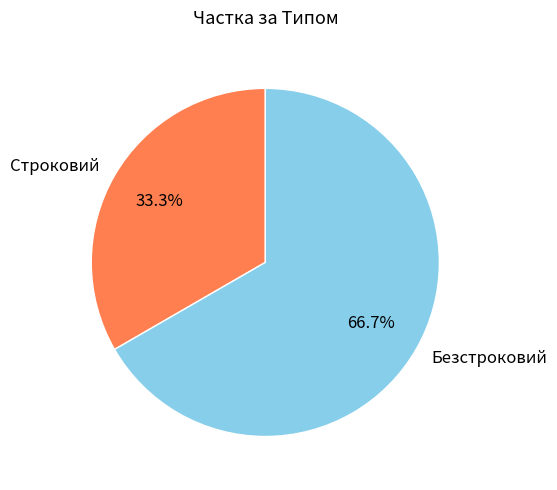

True or false: Строковий accounts for 47% of the total.

False